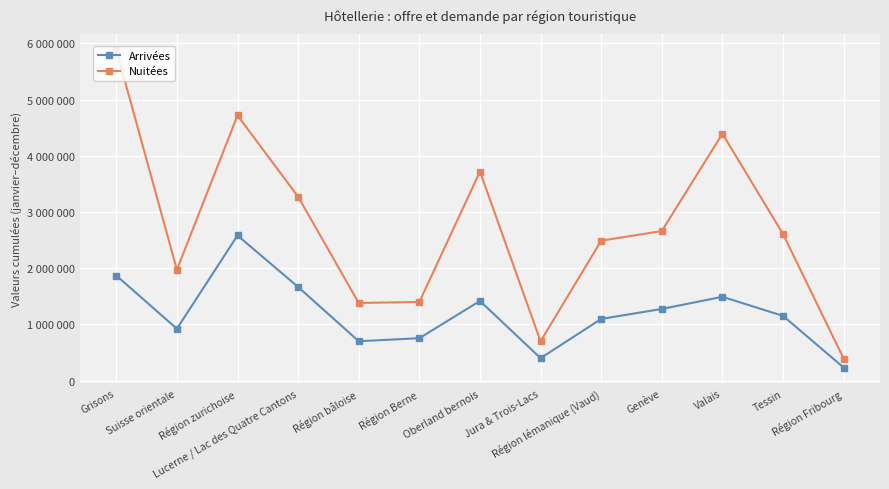

What is the difference between the Arrivées values at Valais and Lucerne / Lac des Quatre Cantons?

174638